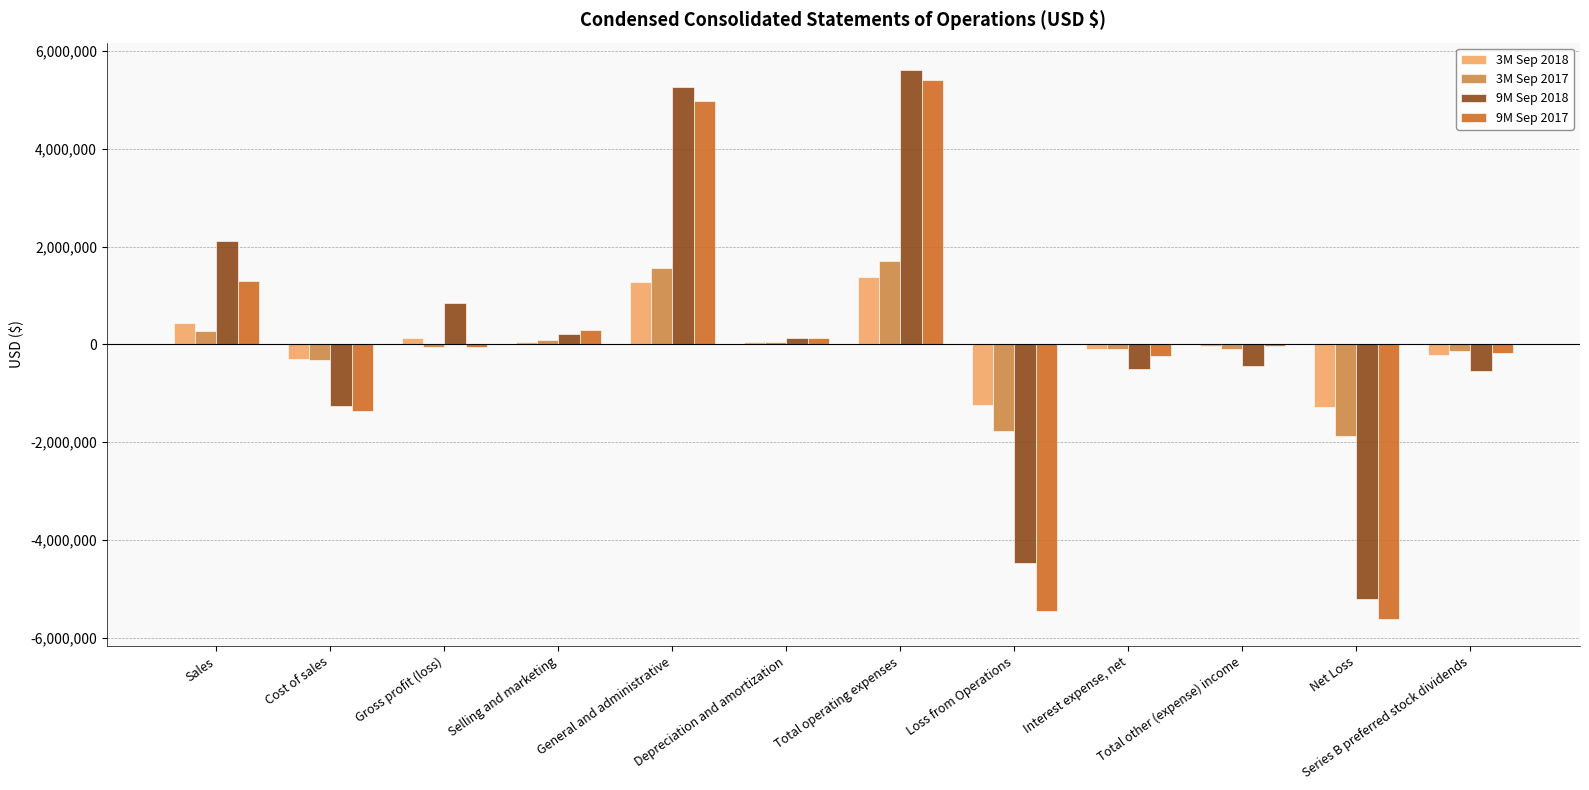

True or false: 3M Sep 2018 has a value of -225998 at Series B preferred stock dividends.

True